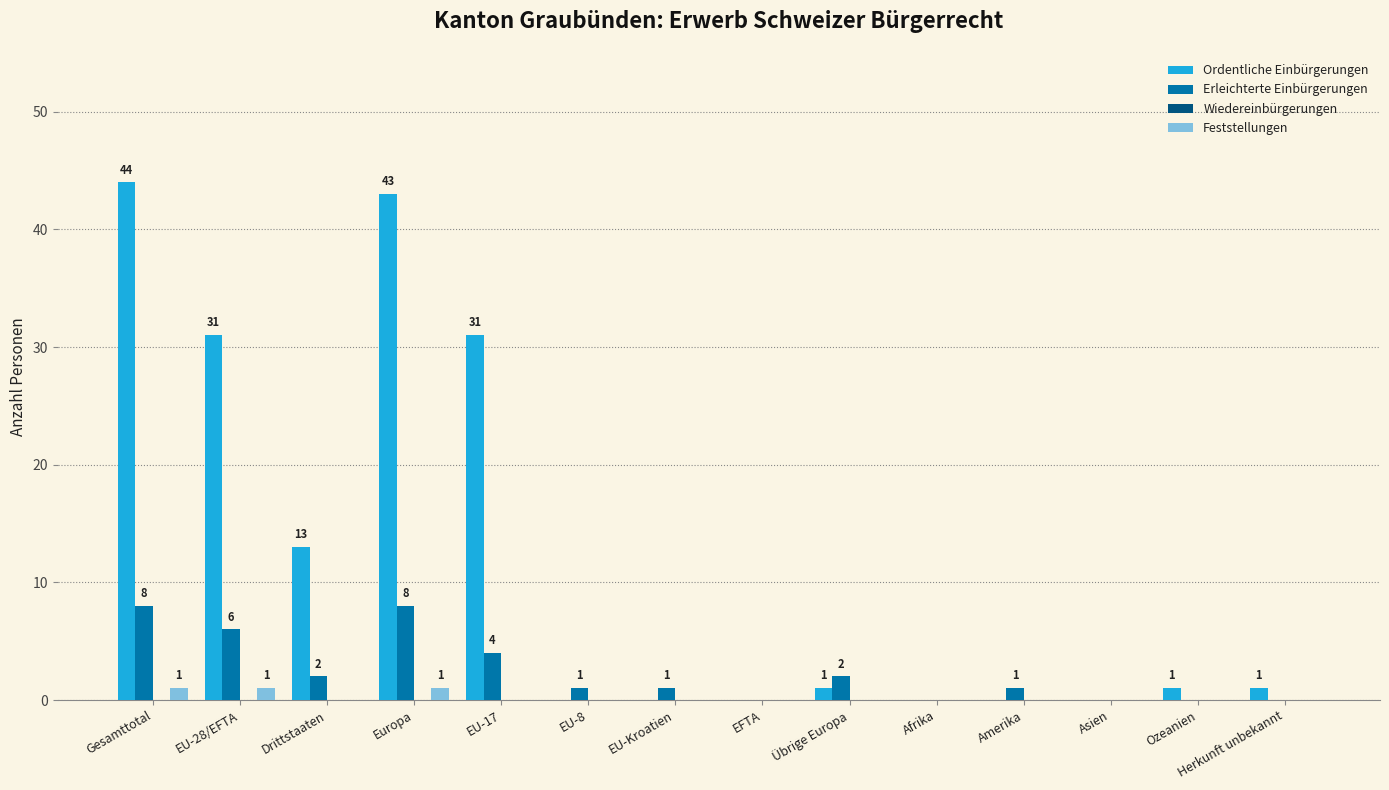

What is the average value of the Erleichterte Einbürgerungen series?

2